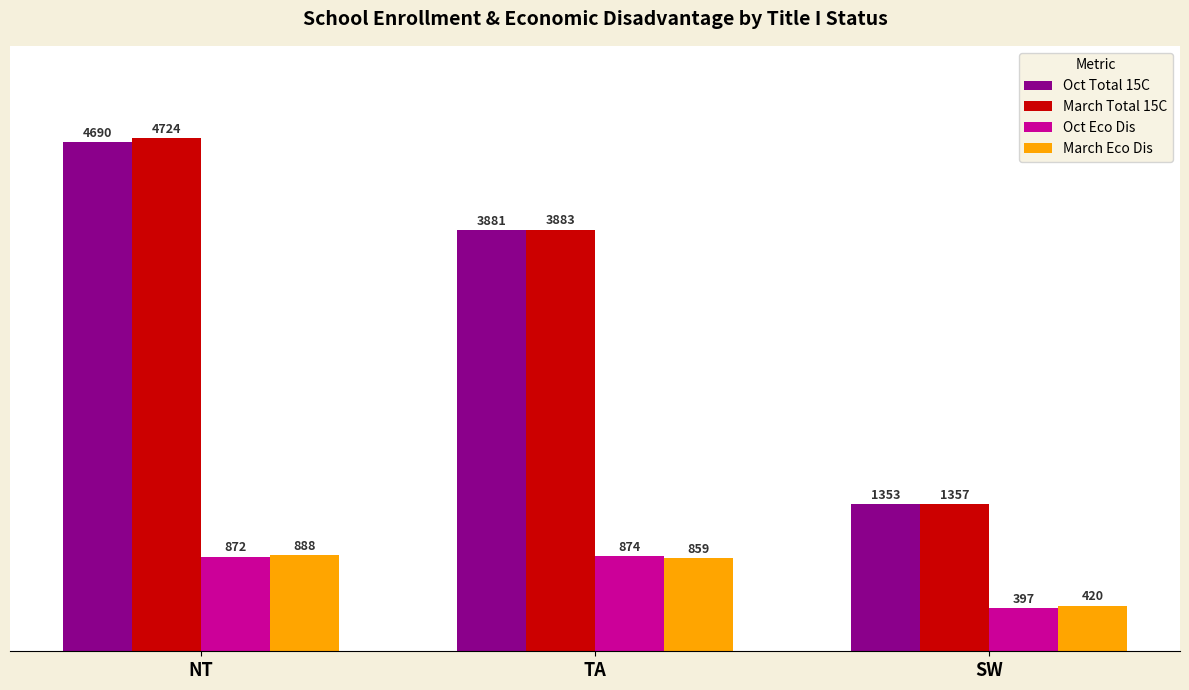

What is the lowest value of the March Eco Dis series?

420